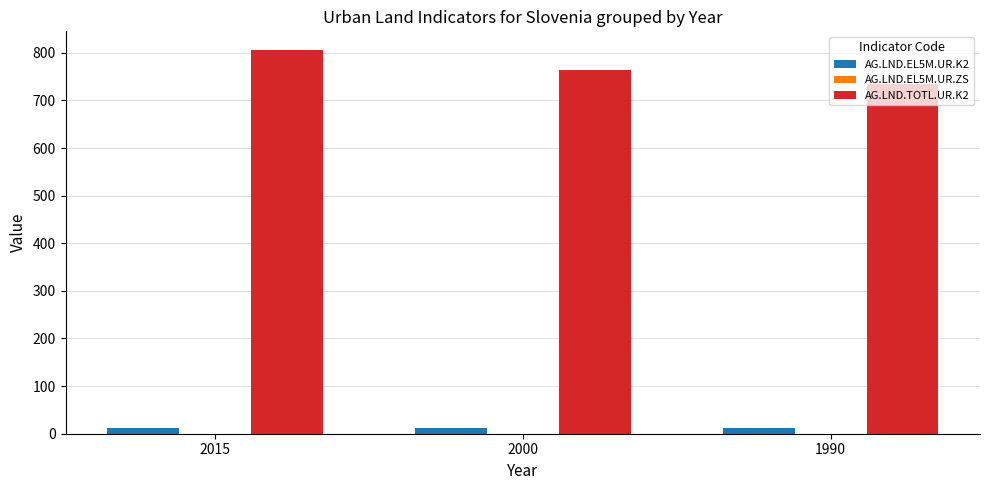

What is the total value across all series at 2015?

817.3